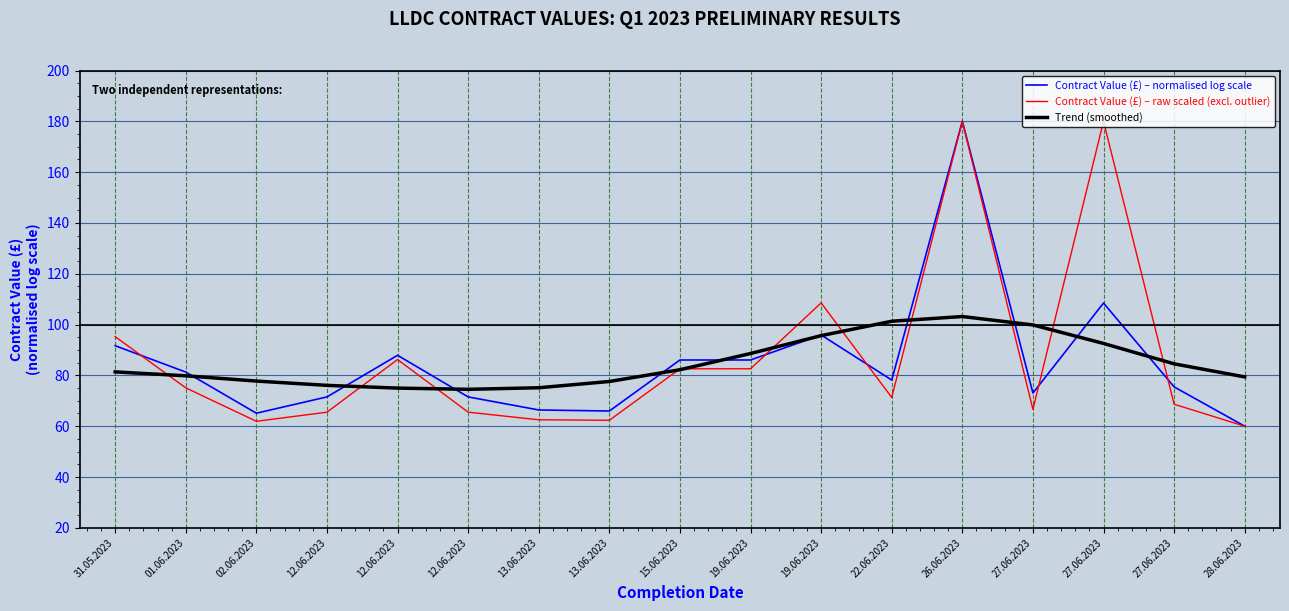

How many series are shown in this chart?

3